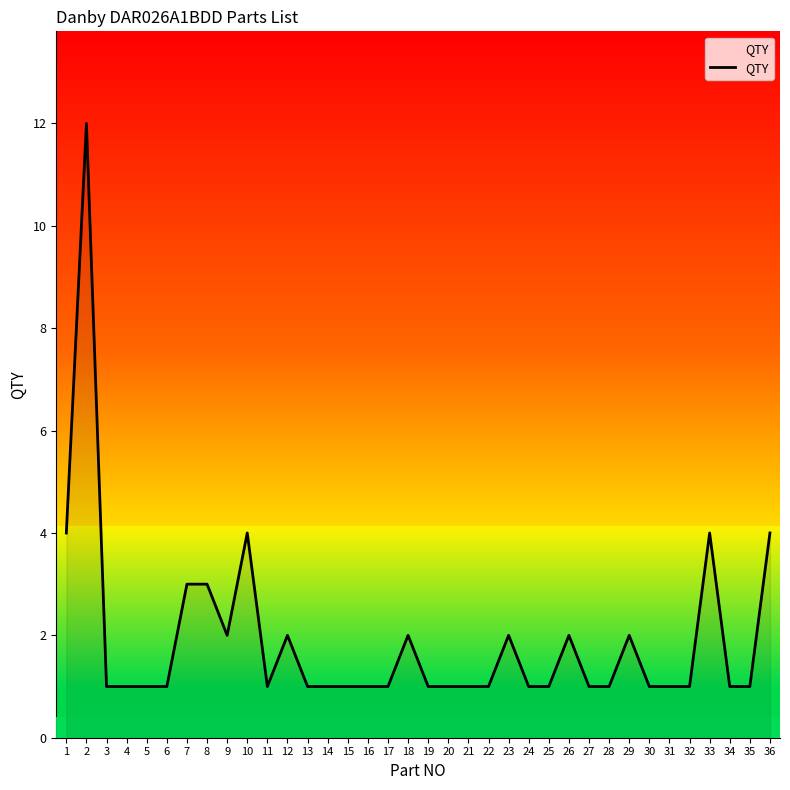

What is the maximum value shown in the chart?

12